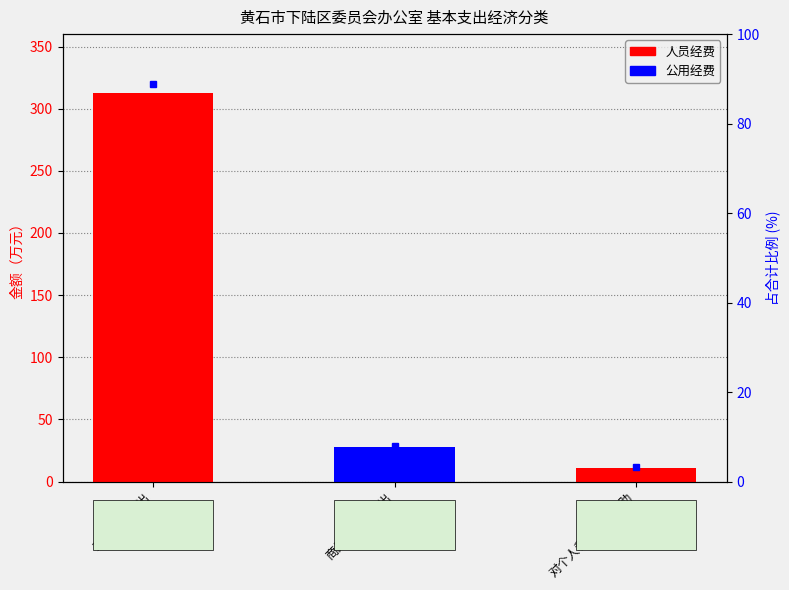

True or false: 公用经费 has a value of 11.1 at 工资福利支出.

False